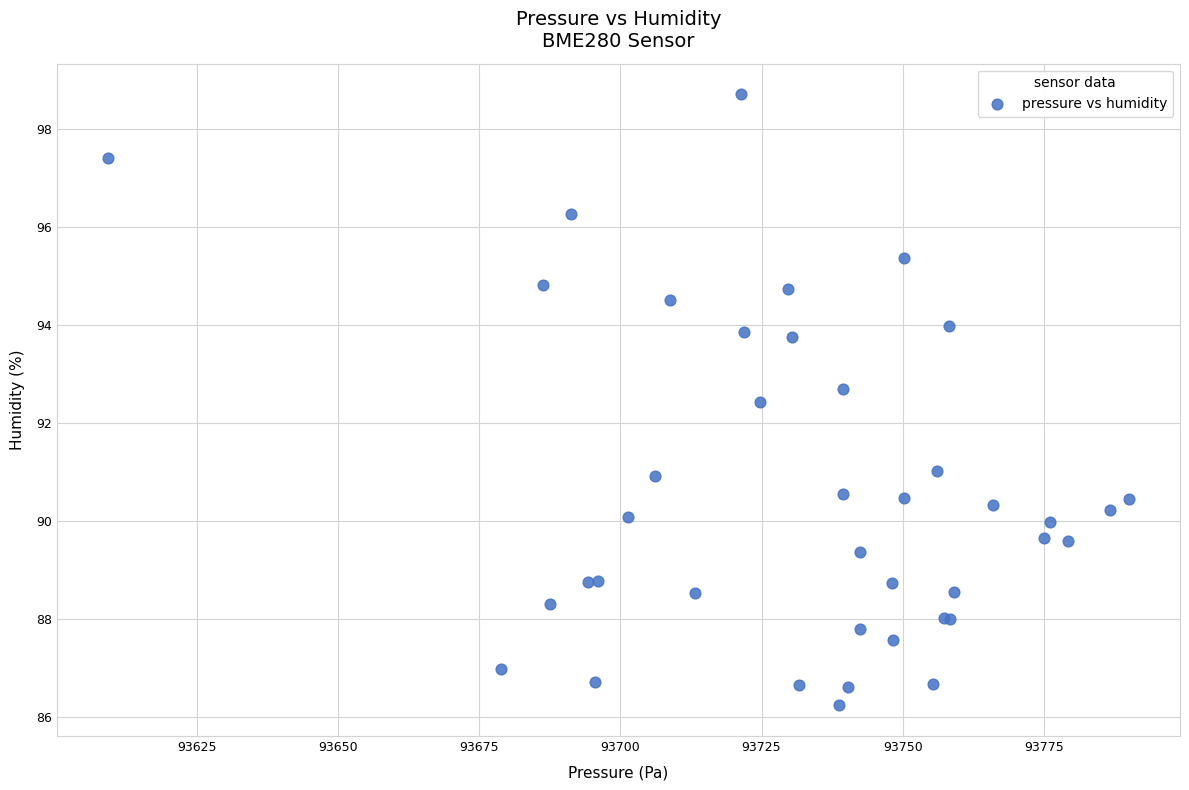

What Y value in the scatter plot is closest to 92?

92.4